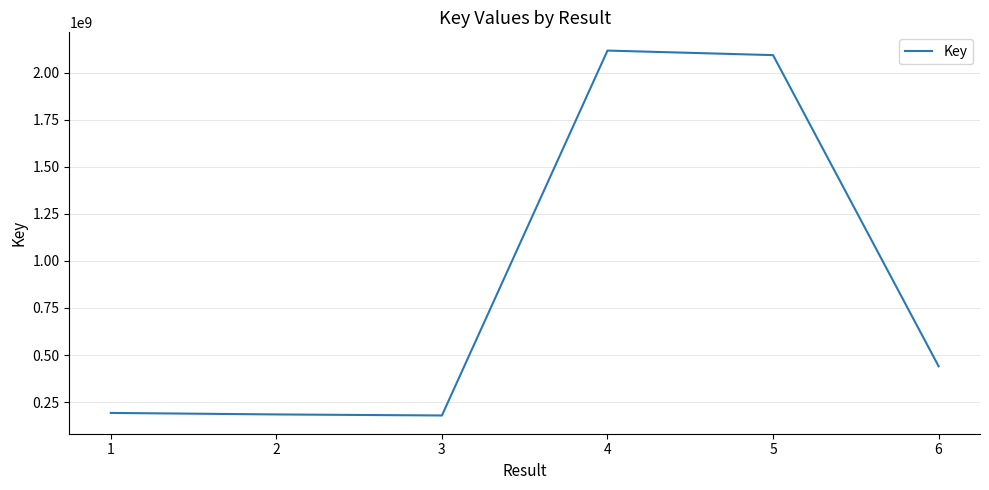

What is the difference between the values at 5 and 3?

1915411439